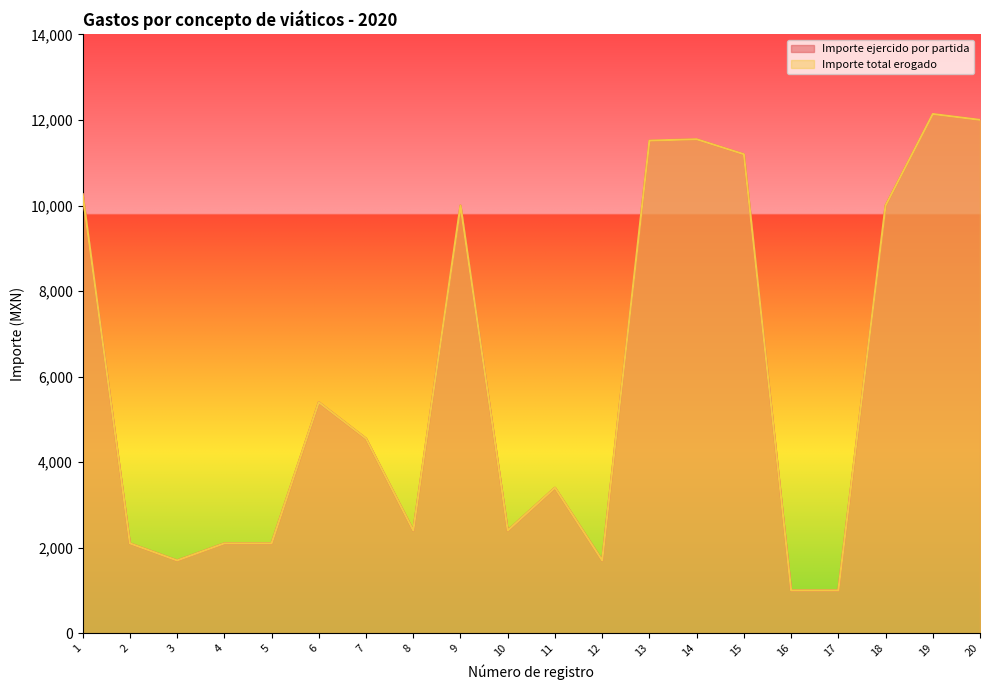

Which series changed the most between 8 and 16?

Importe ejercido por partida